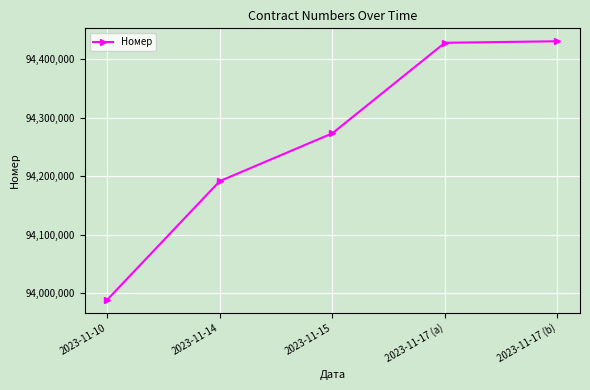

What is the difference between the maximum and minimum values?

442109